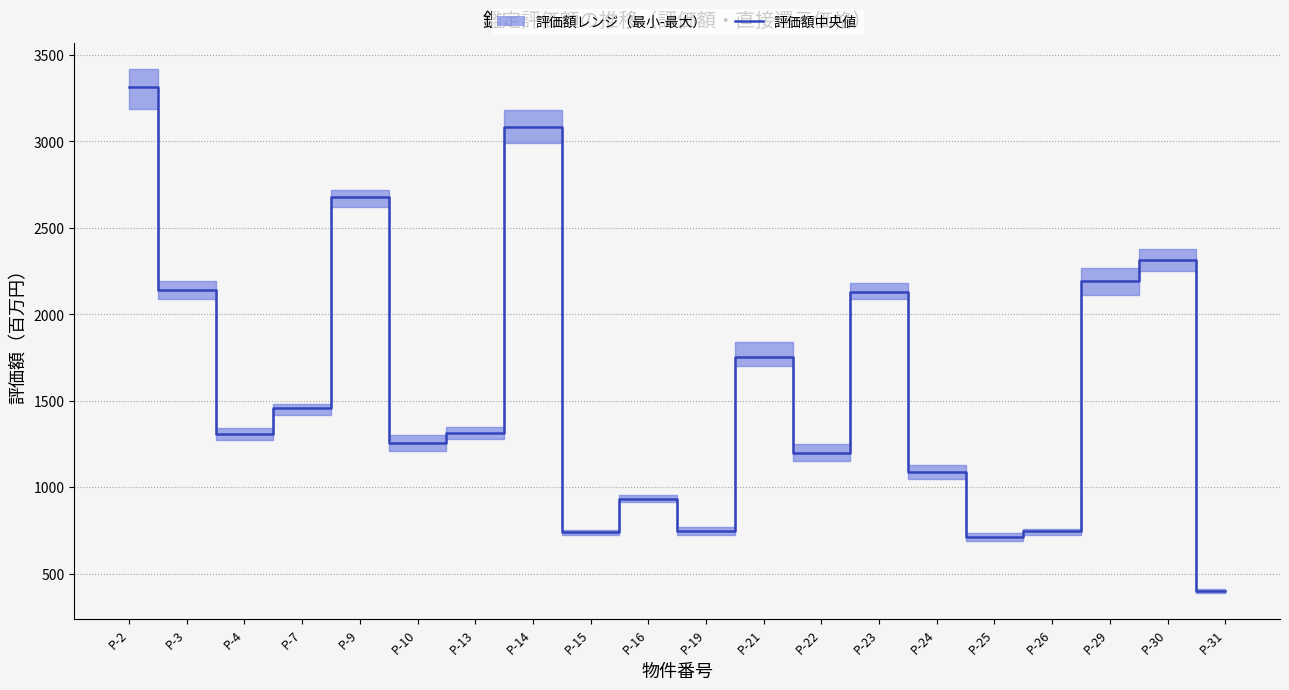

At which category does the data reach its first local valley?

P-4